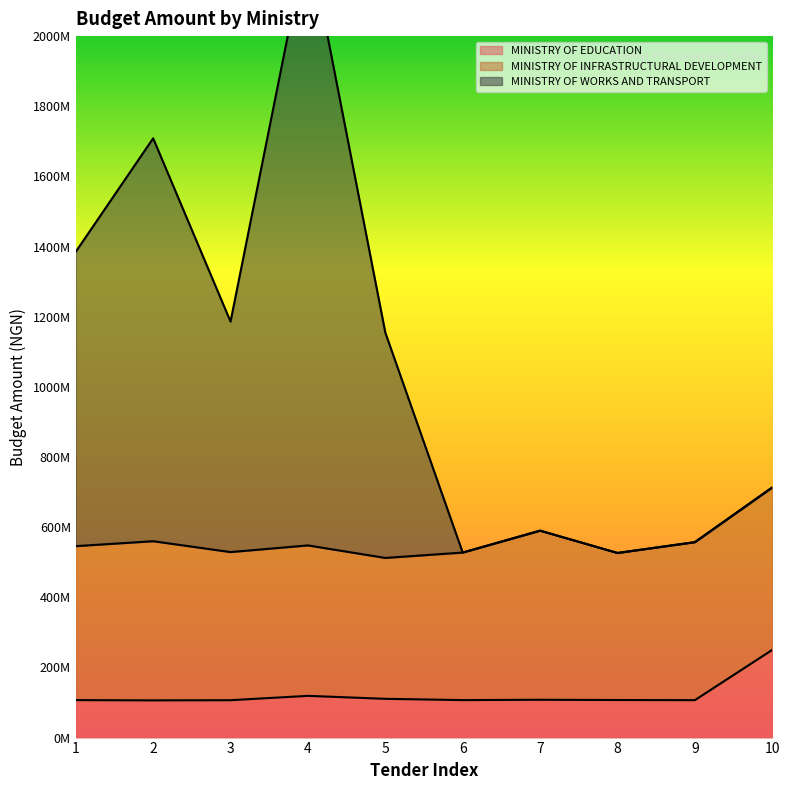

At which label does MINISTRY OF WORKS AND TRANSPORT reach its peak?

4